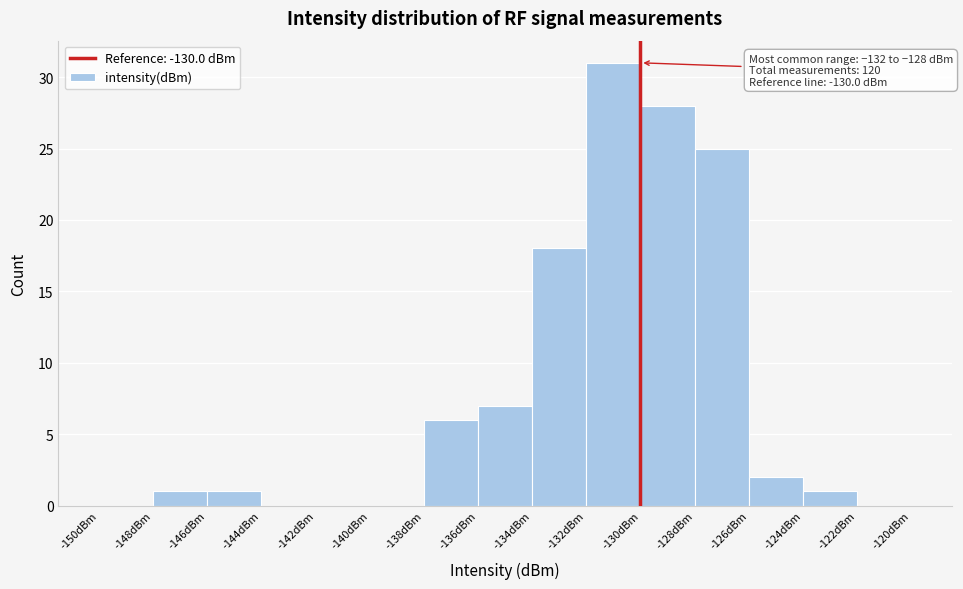

Which range on the x-axis has the tallest bar?

-132 to -130